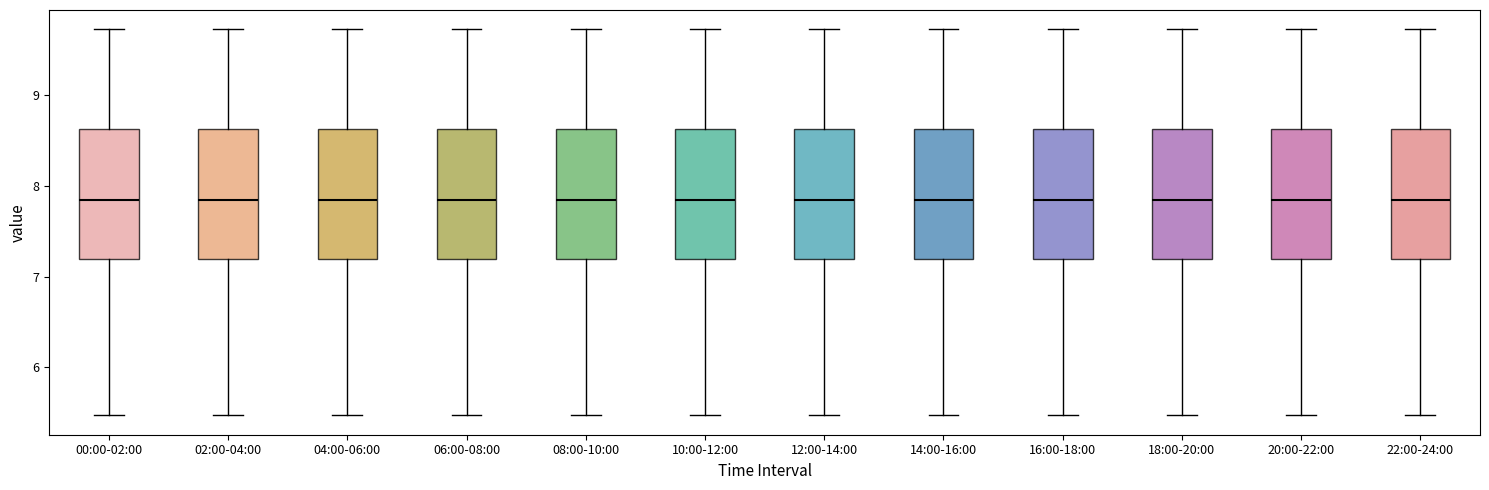

Reading left to right, transcribe this box plot: for each box, give where its median line is, the range the box spans, and where its two whiskers end, as read against the y-axis. The values are not printed on the chart, so give them approximately, as read against the axis.

00:00-02:00: median 7.9, box 7.2 to 8.6, whiskers 5.5 to 9.7
02:00-04:00: median 7.9, box 7.2 to 8.6, whiskers 5.5 to 9.7
04:00-06:00: median 7.9, box 7.2 to 8.6, whiskers 5.5 to 9.7
06:00-08:00: median 7.9, box 7.2 to 8.6, whiskers 5.5 to 9.7
08:00-10:00: median 7.9, box 7.2 to 8.6, whiskers 5.5 to 9.7
10:00-12:00: median 7.9, box 7.2 to 8.6, whiskers 5.5 to 9.7
12:00-14:00: median 7.9, box 7.2 to 8.6, whiskers 5.5 to 9.7
14:00-16:00: median 7.9, box 7.2 to 8.6, whiskers 5.5 to 9.7
16:00-18:00: median 7.9, box 7.2 to 8.6, whiskers 5.5 to 9.7
18:00-20:00: median 7.9, box 7.2 to 8.6, whiskers 5.5 to 9.7
20:00-22:00: median 7.9, box 7.2 to 8.6, whiskers 5.5 to 9.7
22:00-24:00: median 7.9, box 7.2 to 8.6, whiskers 5.5 to 9.7